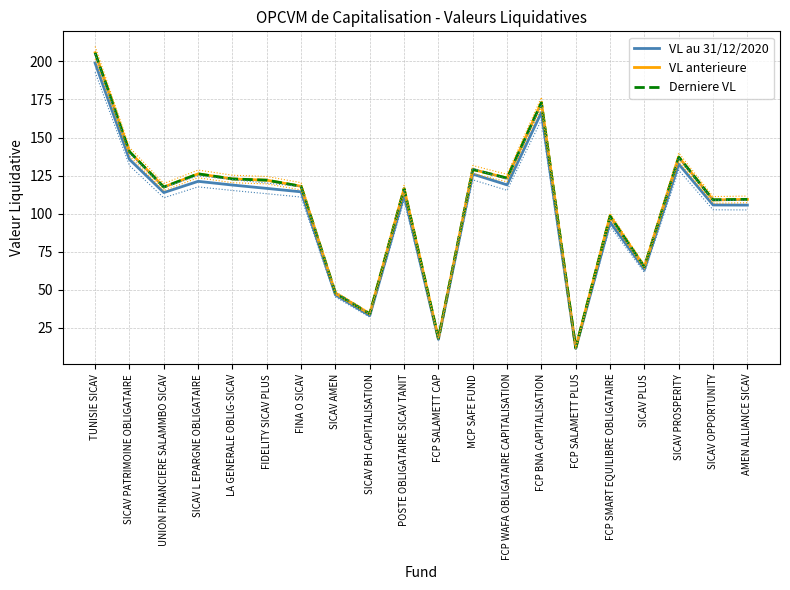

True or false: Derniere VL and VL au 31/12/2020 intersect in this chart.

False